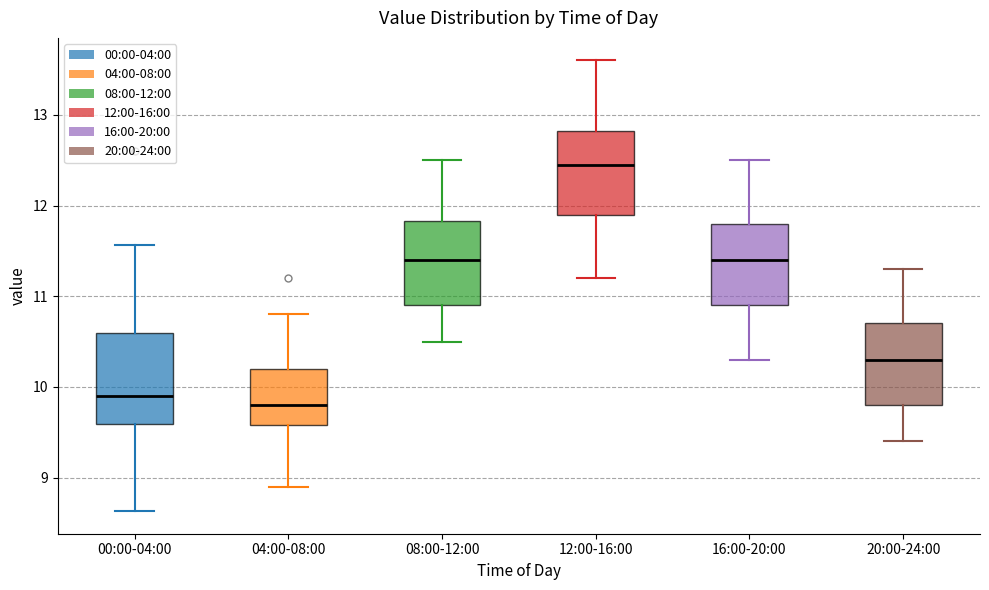

Reading left to right, read every box against the y-axis: the position of its median line, the range the box covers, and the ends of its whiskers. The values are not printed on the chart, so give them approximately, as read against the axis.

00:00-04:00: median 9.9, box 9.6 to 10.6, whiskers 8.6 to 11.6
04:00-08:00: median 9.8, box 9.6 to 10.2, whiskers 8.9 to 10.8
08:00-12:00: median 11.4, box 10.9 to 11.8, whiskers 10.5 to 12.5
12:00-16:00: median 12.5, box 11.9 to 12.8, whiskers 11.2 to 13.6
16:00-20:00: median 11.4, box 10.9 to 11.8, whiskers 10.3 to 12.5
20:00-24:00: median 10.3, box 9.8 to 10.7, whiskers 9.4 to 11.3